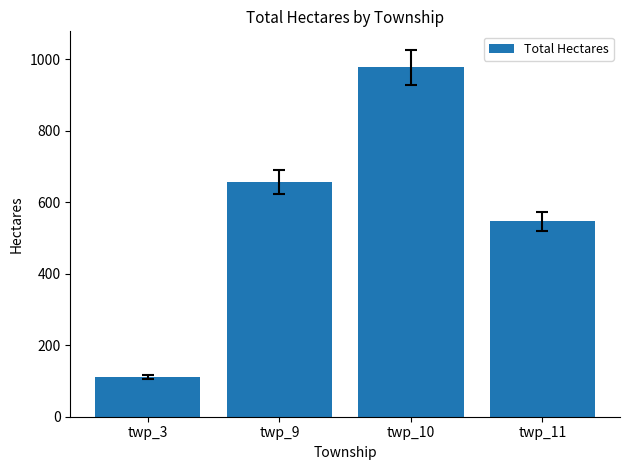

What is the greatest value displayed?

977.9